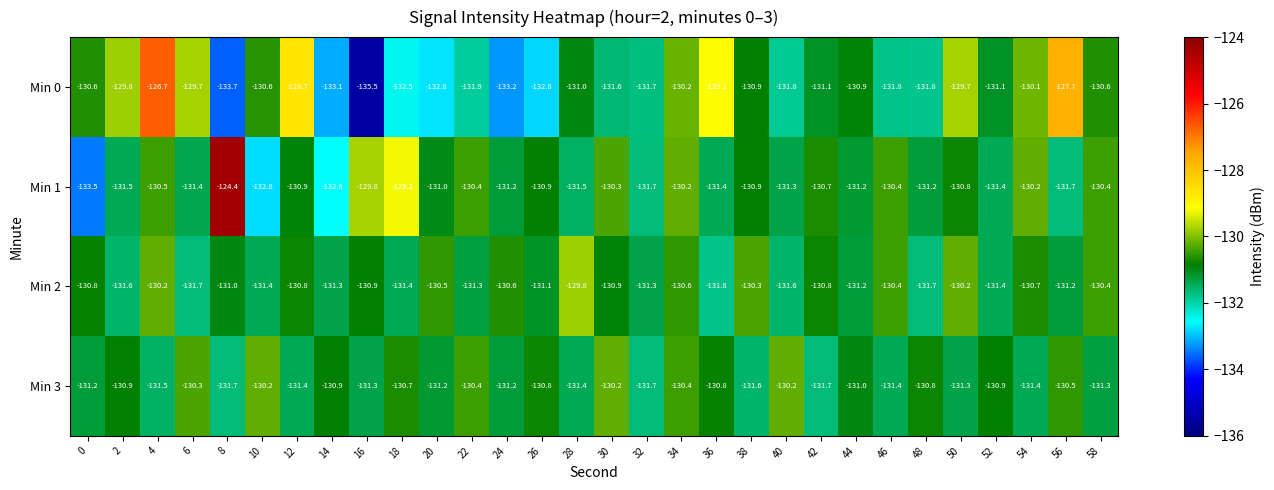

Is it true that Min 2 equals -131.7 at 6?

True